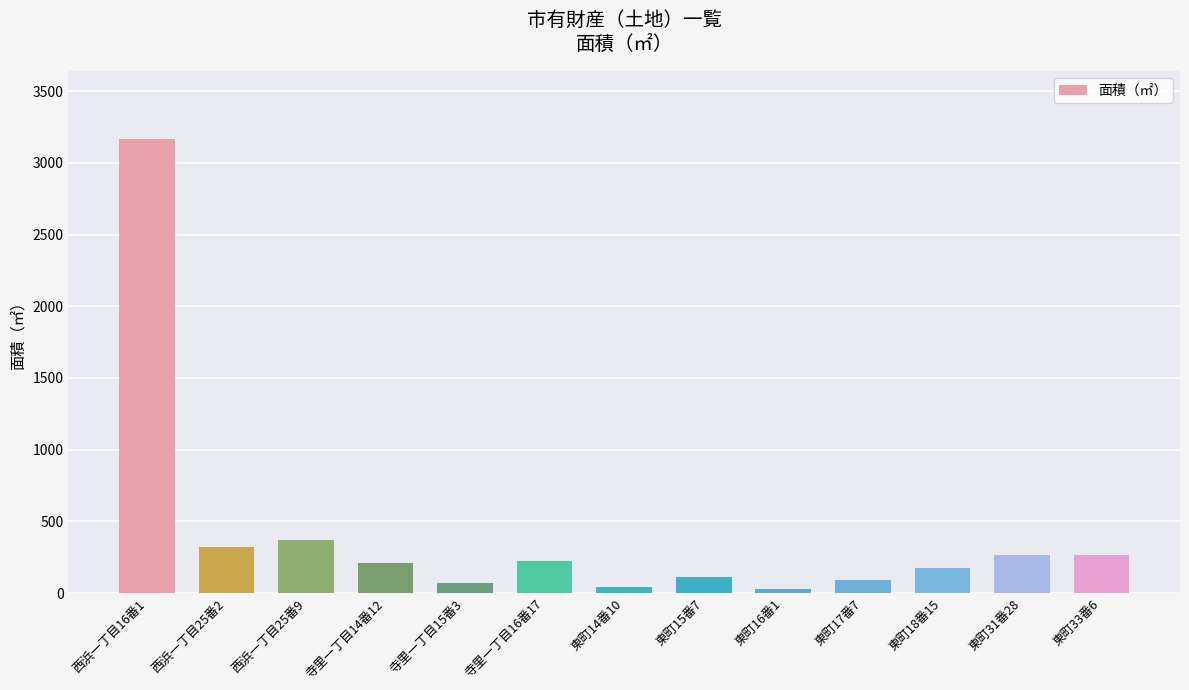

Which label corresponds to the largest value in the chart?

西浜一丁目16番1